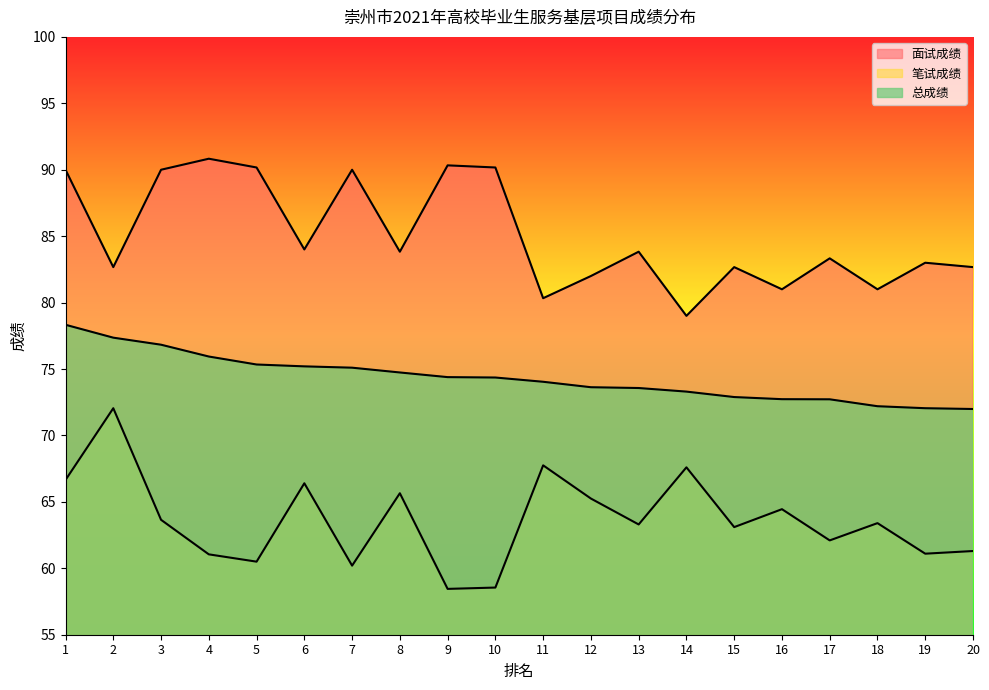

At which label does 总成绩 reach its peak?

1